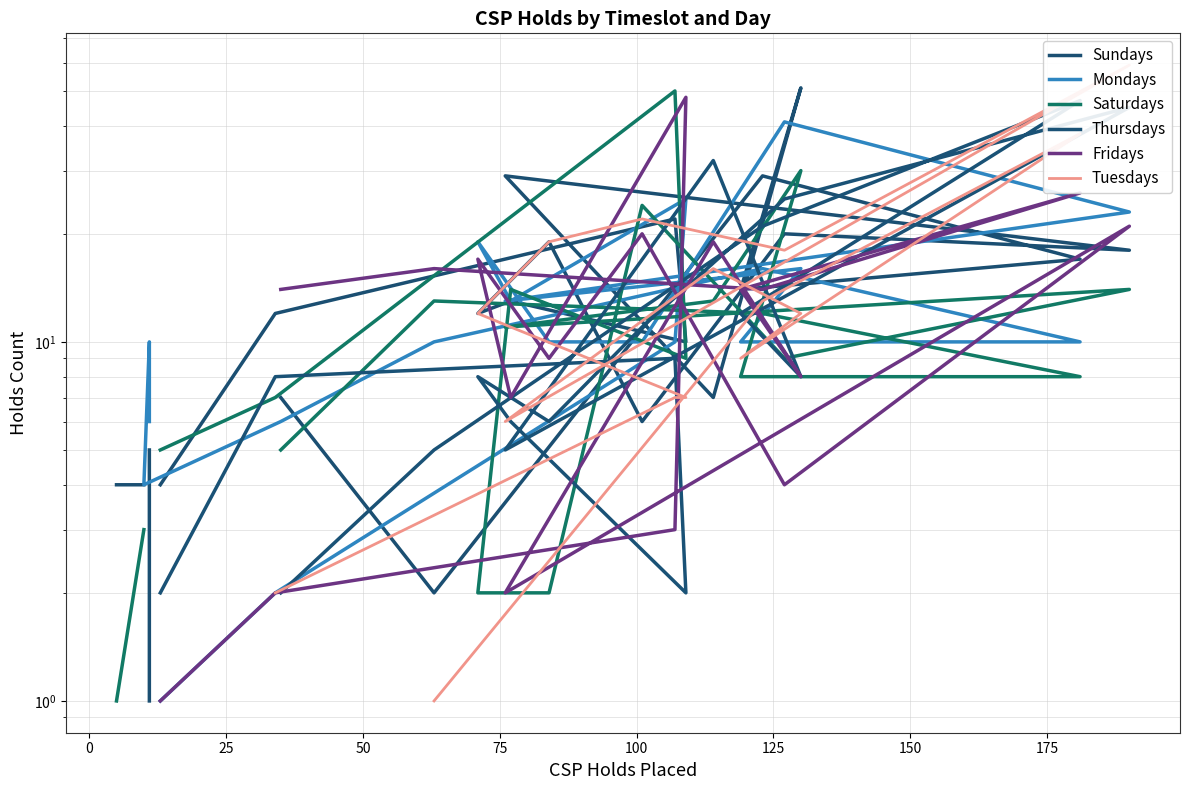

The value of Thursdays at 17 is 10.3. True or false?

False